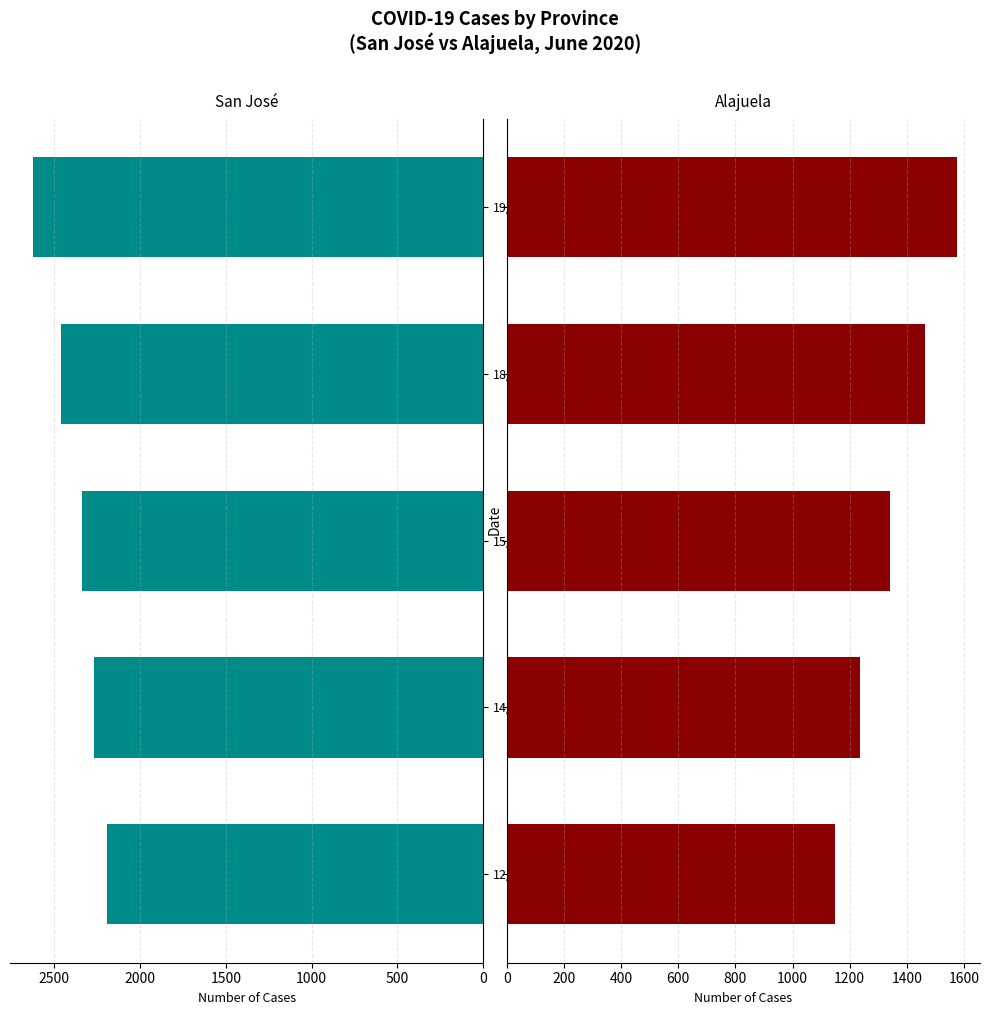

What is the sum of all Alajuela values?

6768